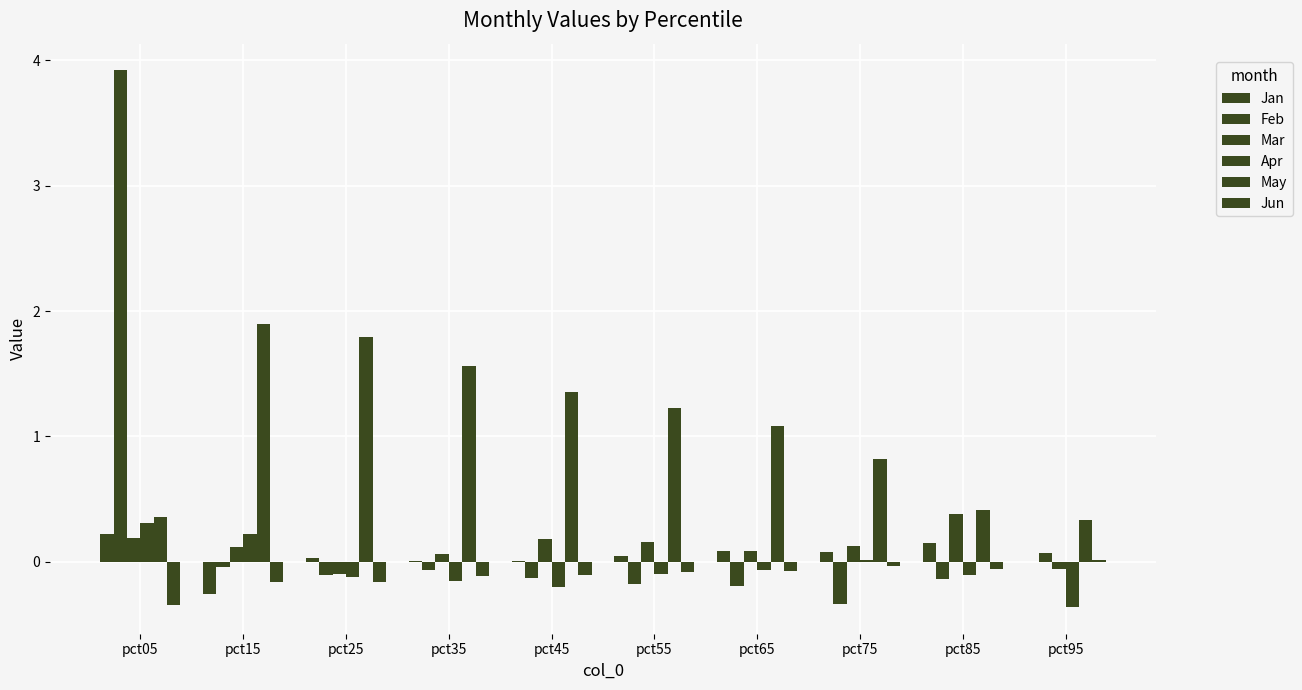

How many distinct data groups are displayed?

6